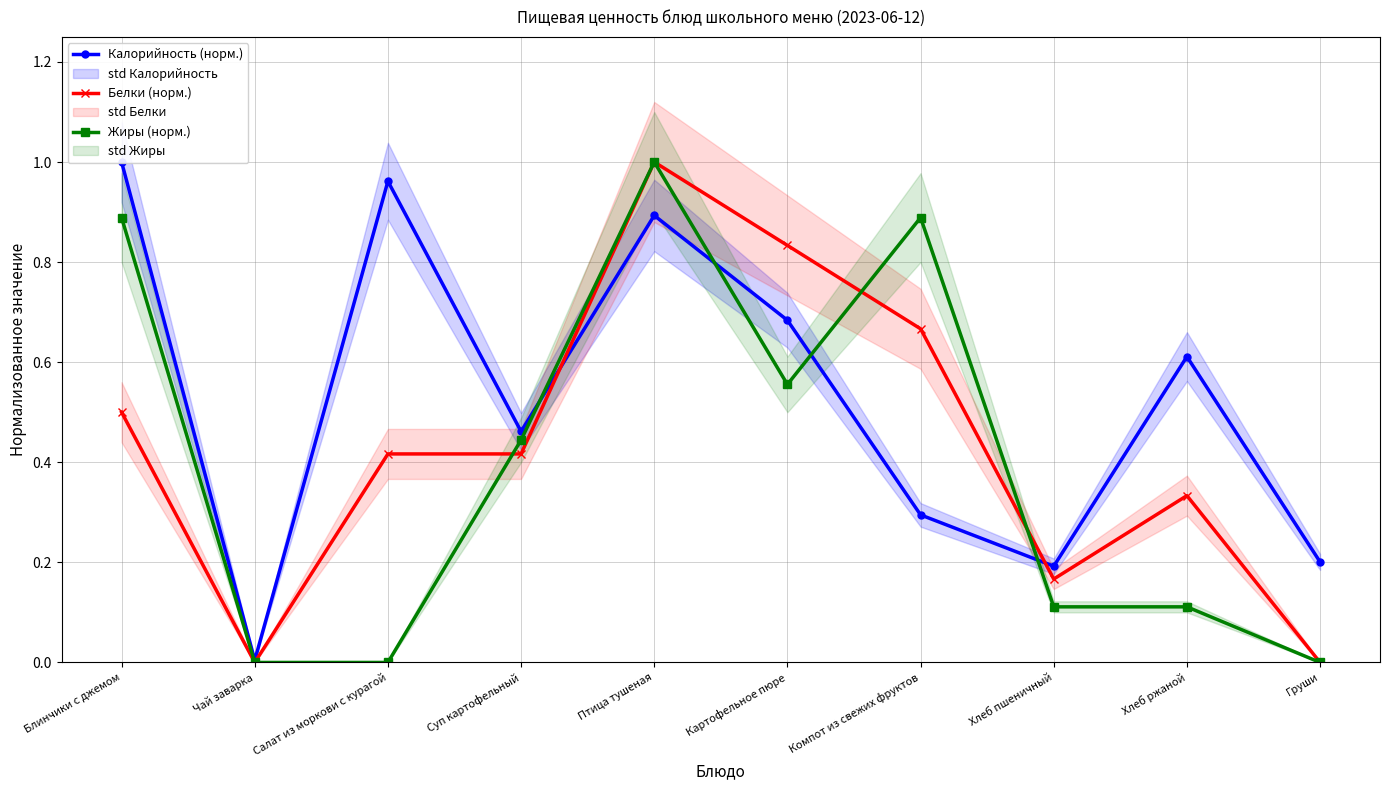

How many series are shown in this chart?

3